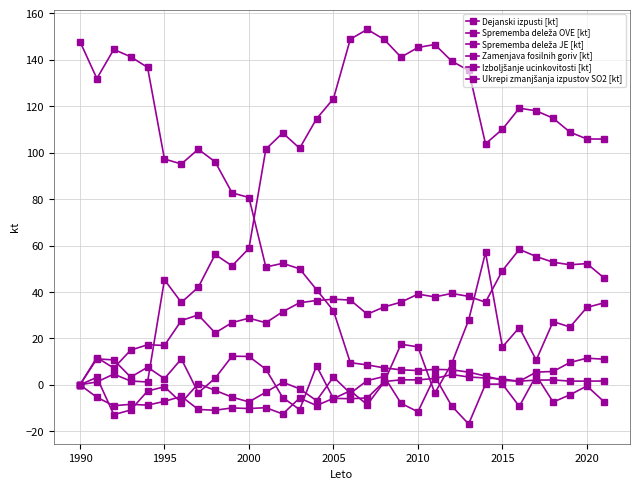

What is the lowest value of the Dejanski izpusti [kt] series?

1.6